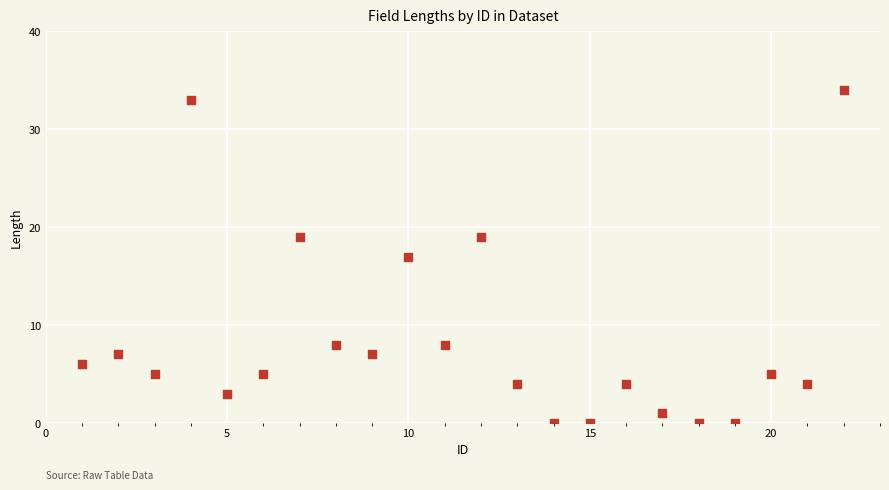

What is the range of X values (max minus min)?

21